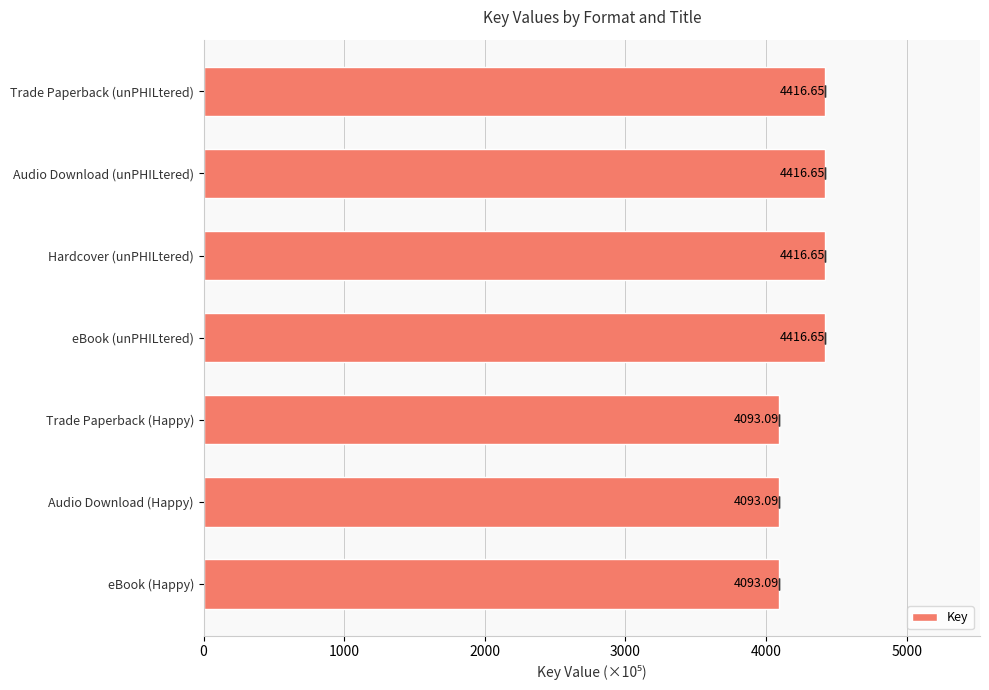

What is the sum of all values?

29945.9